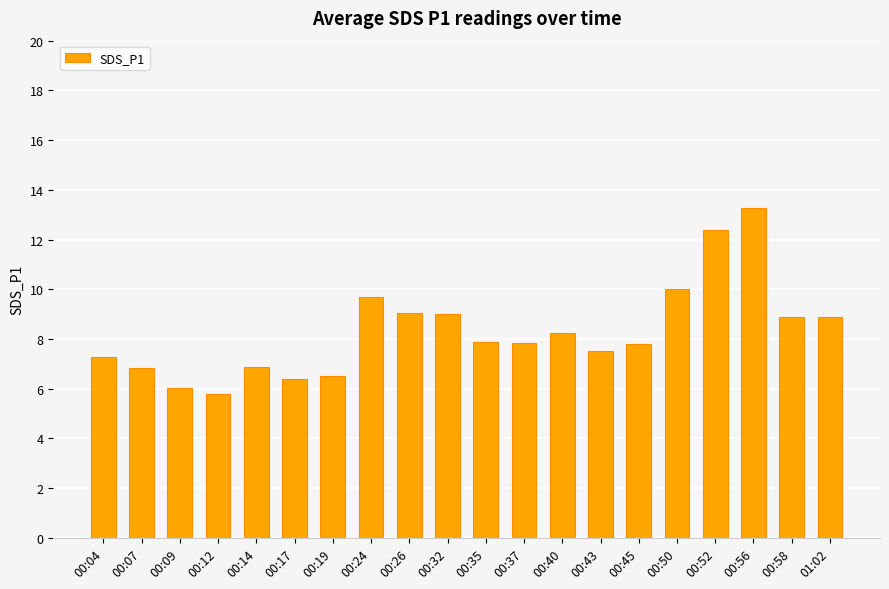

What is the sum of the values at 00:50 and 00:04?

17.3